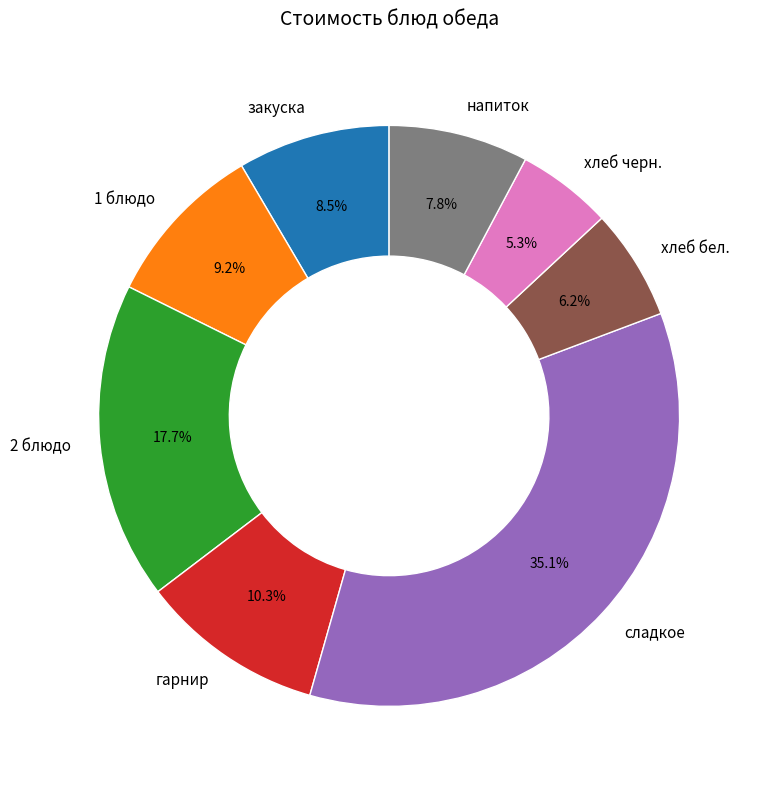

To the nearest percent, what is the combined percentage of закуска and напиток?

16%